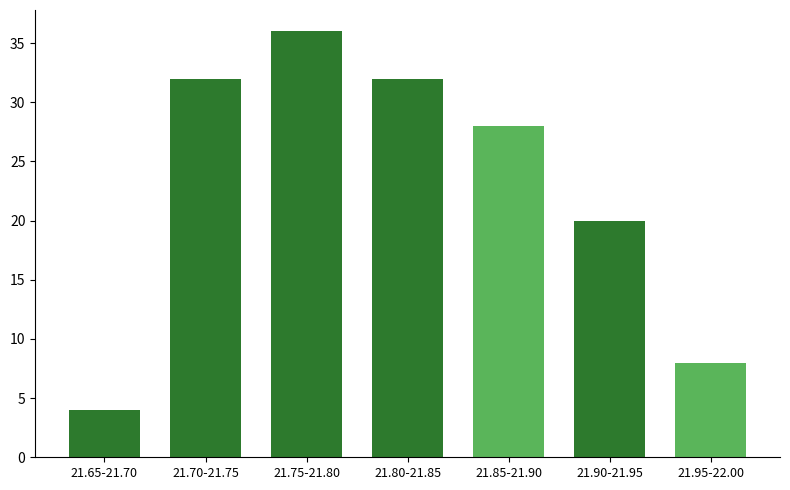

Reading left to right, list all the values displayed in this chart.

4	32	36	32	28	20	8